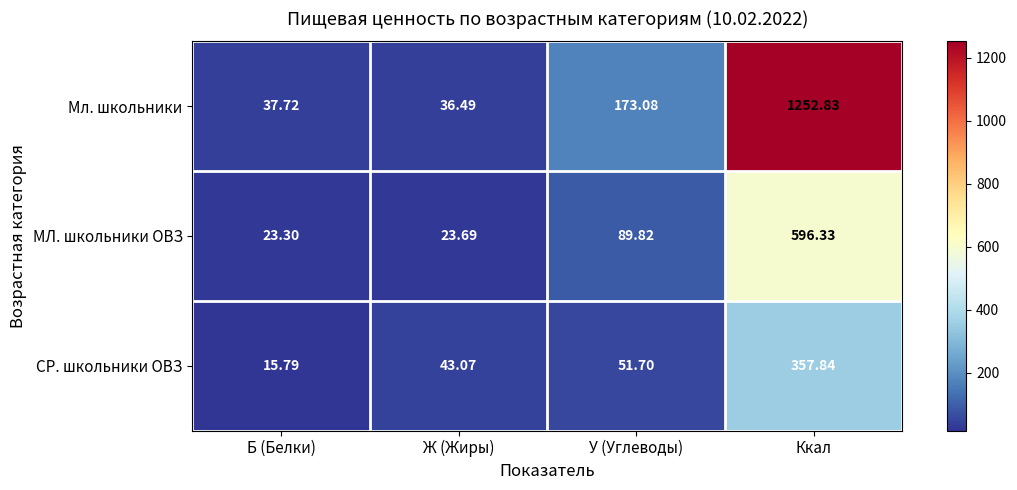

What is the difference between the highest and lowest values at Ккал?

895.0